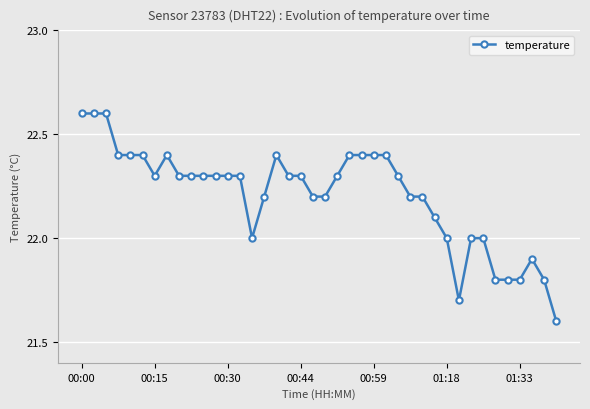

What is the greatest value displayed?

22.6